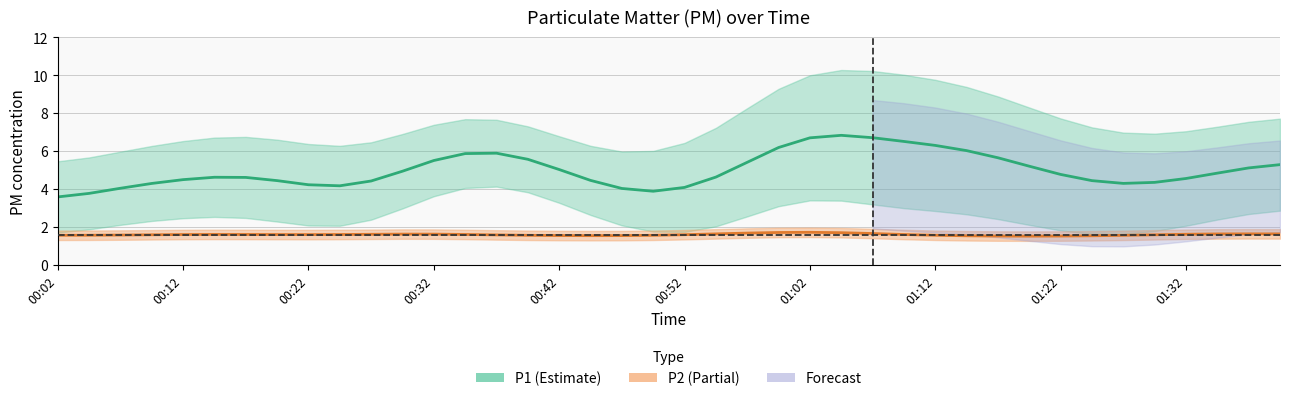

At which category is the sum across all series the highest?

01:12